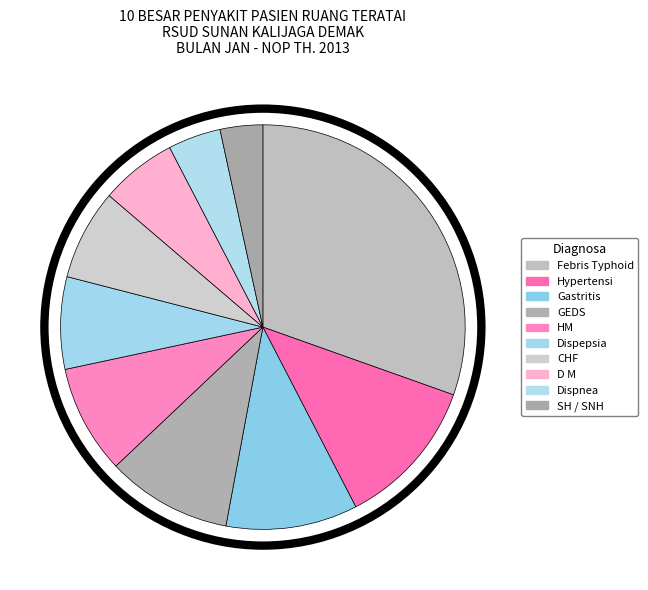

What is the largest slice in the pie chart?

Febris Typhoid